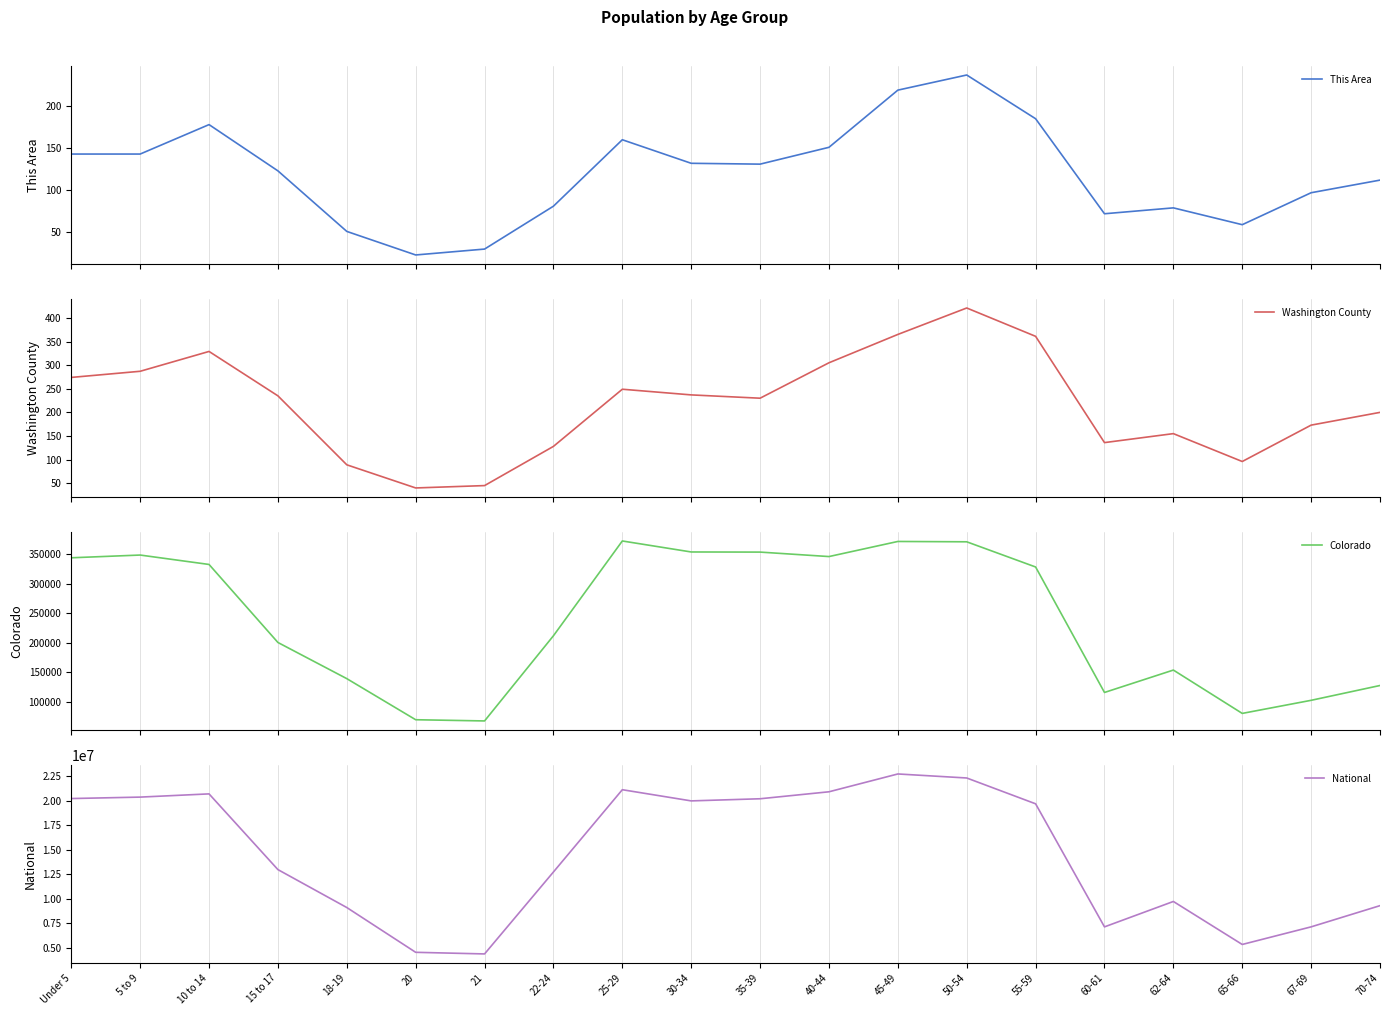

Between 18-19 and 20, which series saw the biggest shift?

National